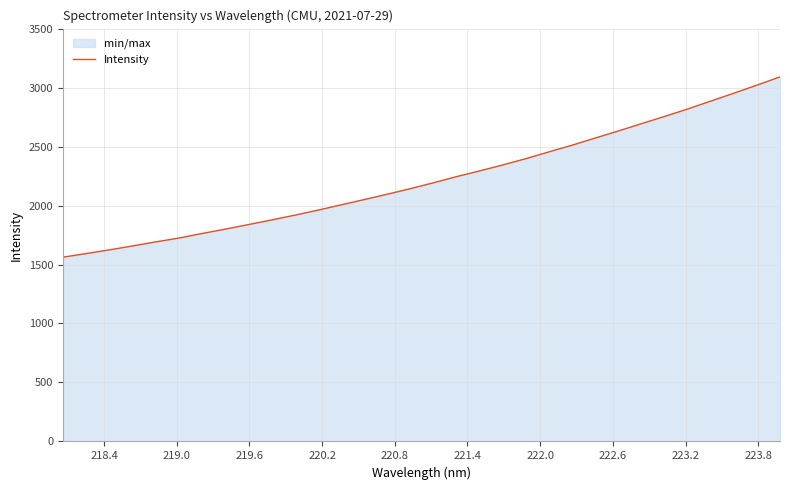

What is the maximum value shown in the chart?

3090.8